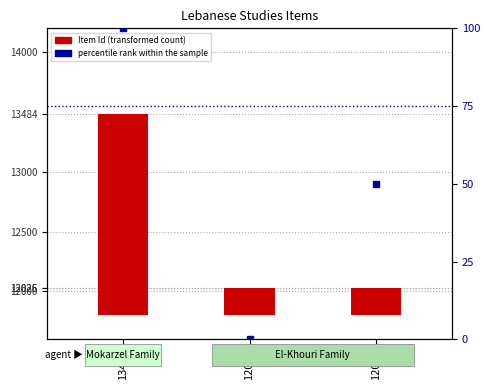

Is it true that Item Id equals 1684 at 13484?

True